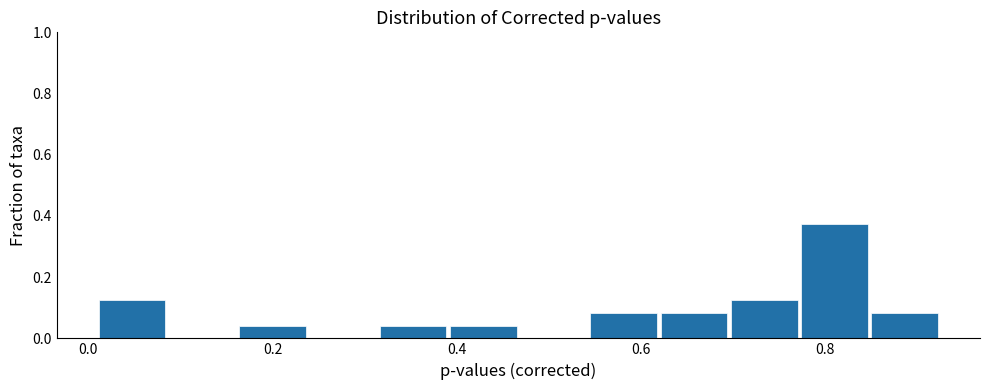

Around what value on the x-axis is the tallest bar? Give the approximate position of its centre, as read against the axis.

0.80